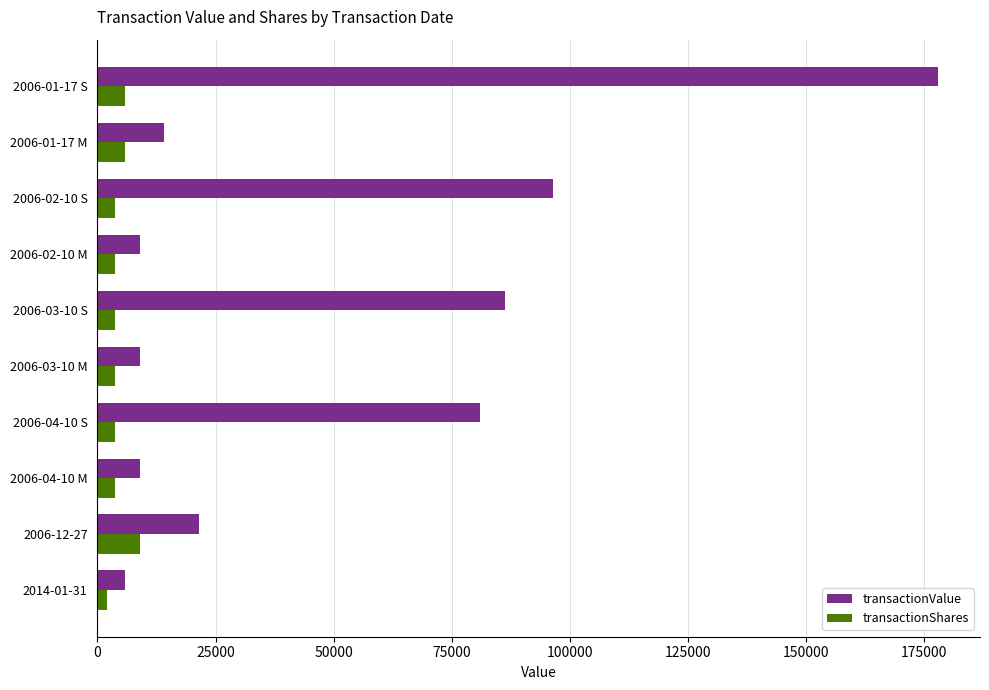

What is the maximum value for transactionValue?

177867